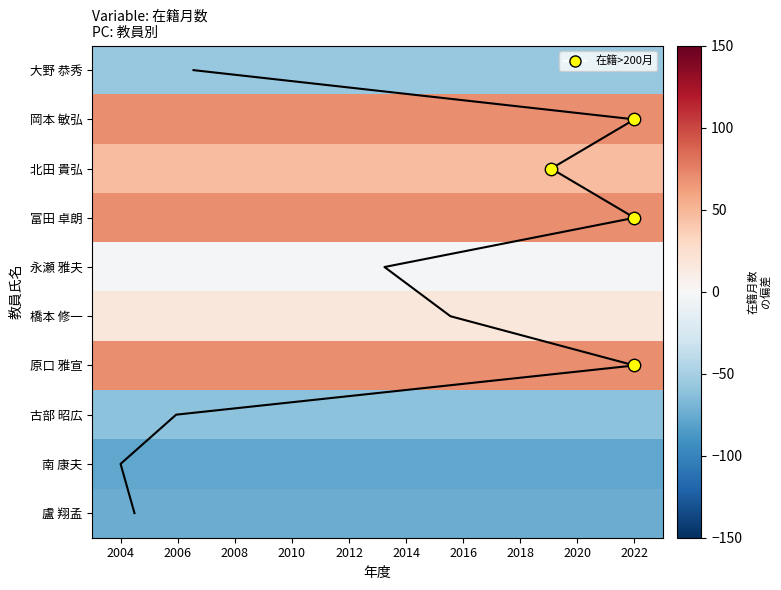

The value of 南 康夫 at 2018 is -78. True or false?

True